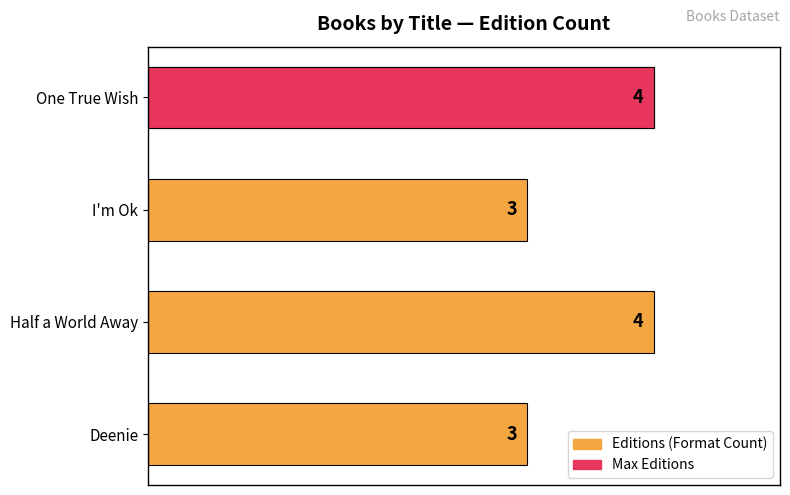

What is the smallest value displayed?

3